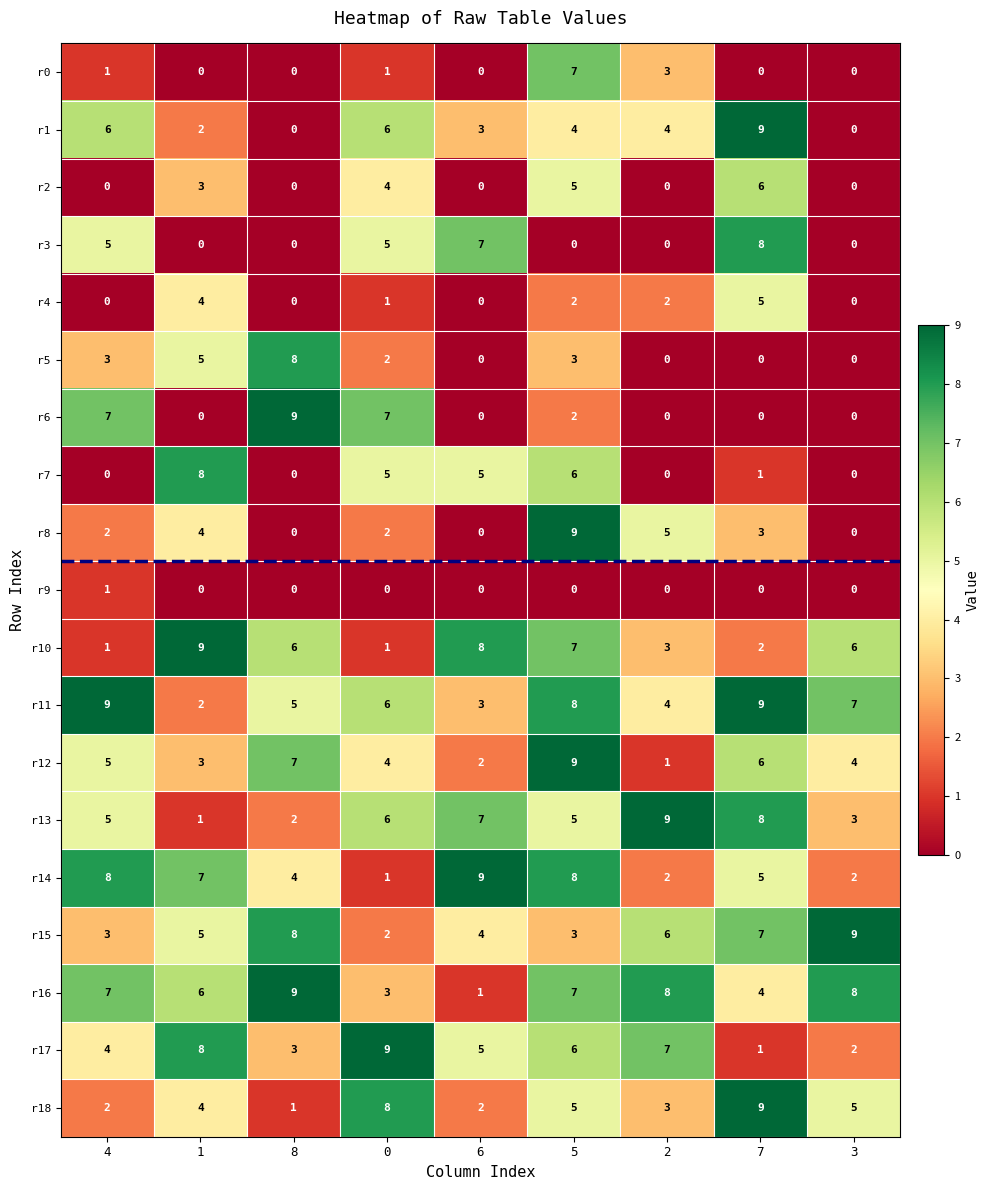

What is the difference between the maximum and minimum values in the r17 series?

8